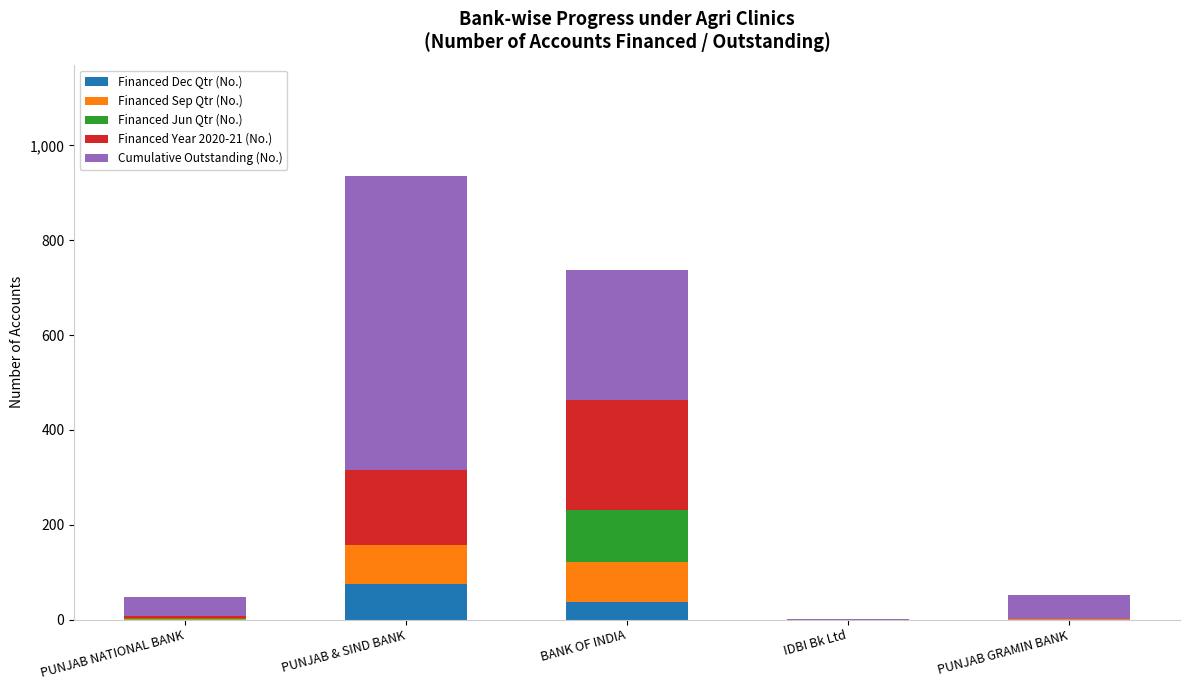

True or false: Financed Dec Qtr (No.) has a value of 0 at IDBI Bk Ltd.

True